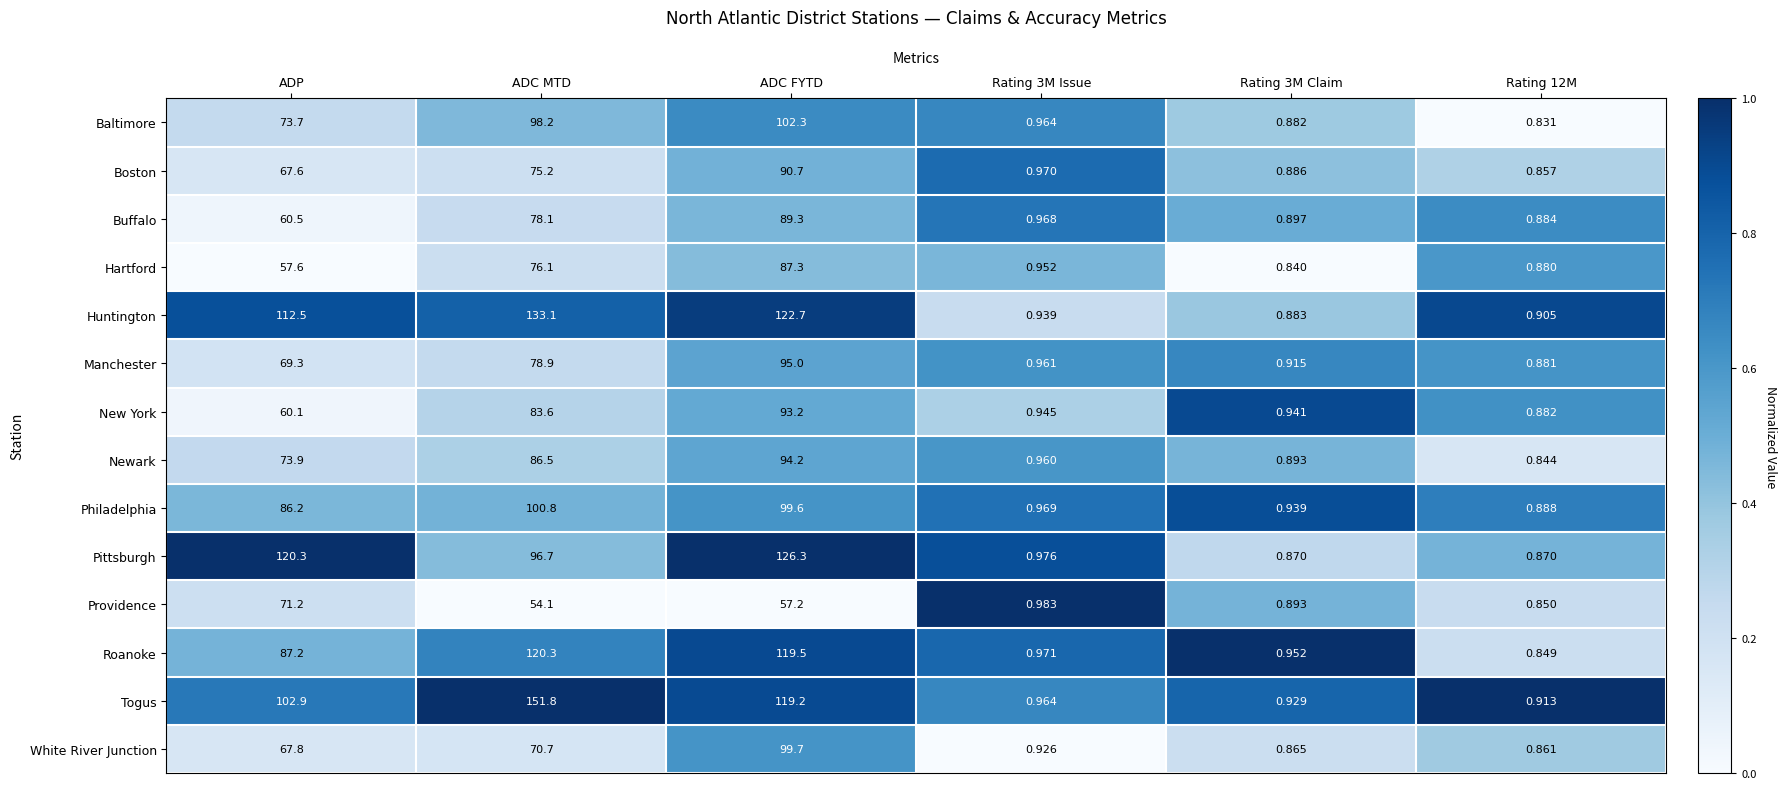

Where is Boston nearest to the value 45?

ADP